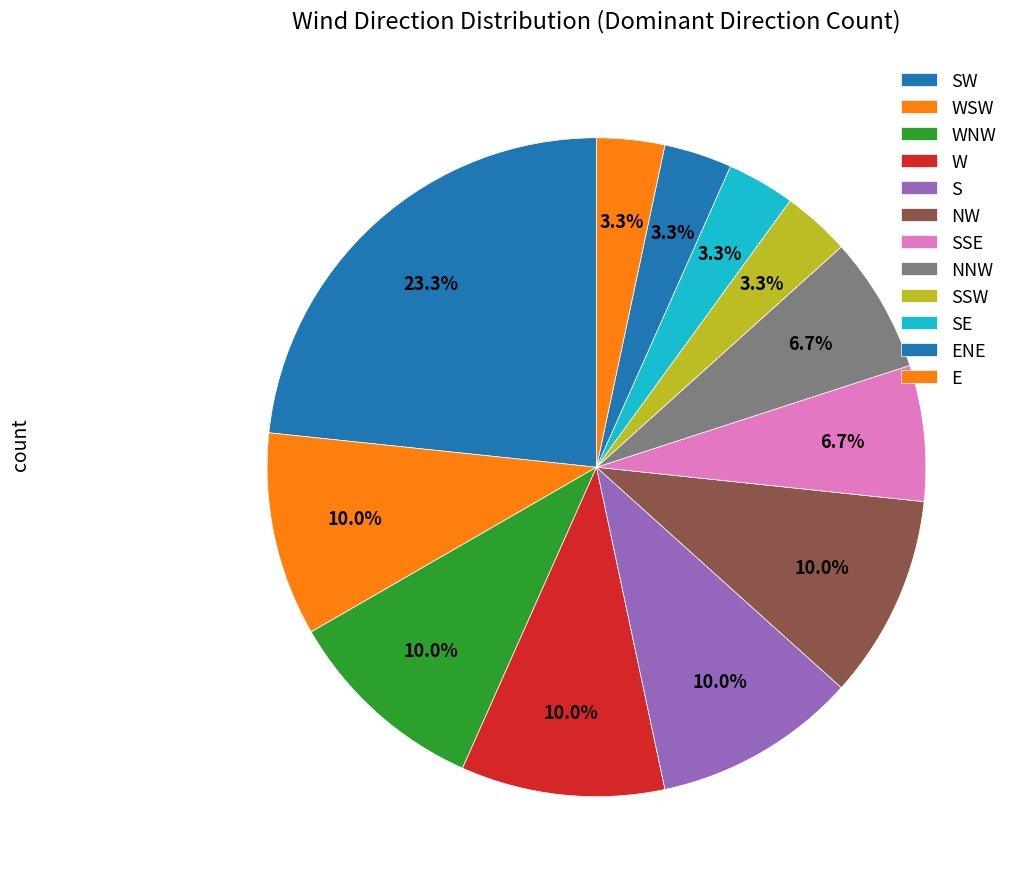

Is there any slice that represents more than half of the pie?

No